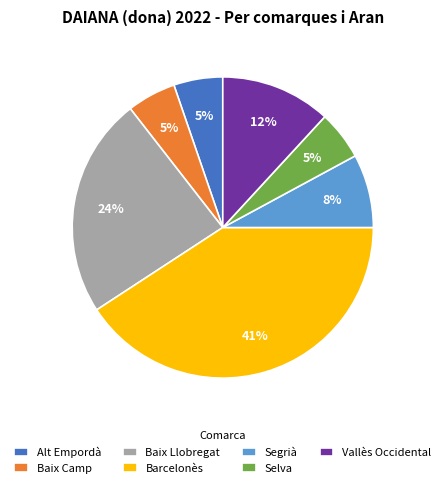

How many segments does this pie chart have?

7